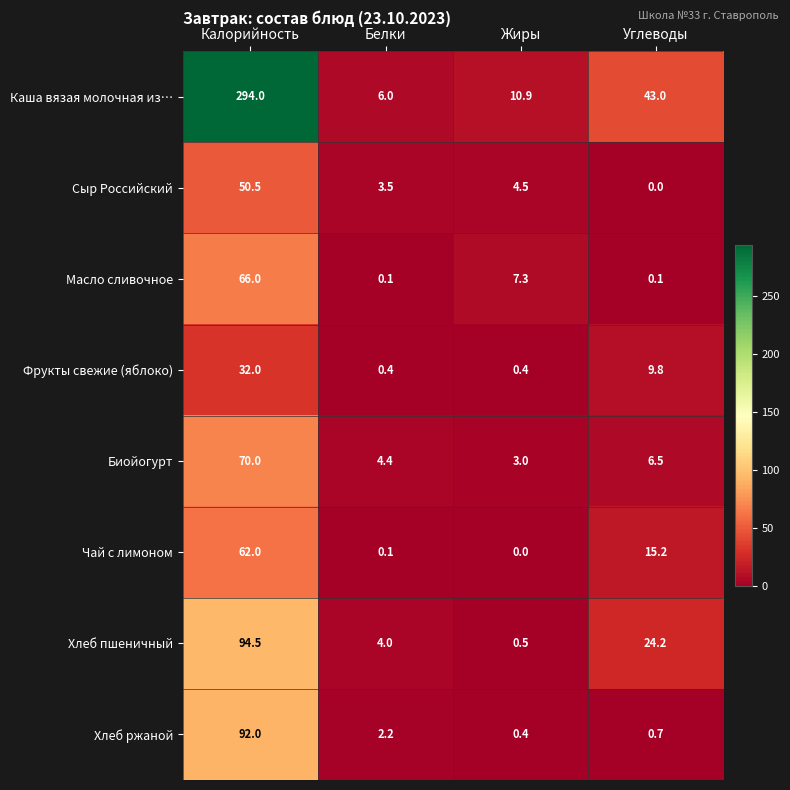

What is the difference between the Хлеб пшеничный values at Жиры and Калорийность?

94.0